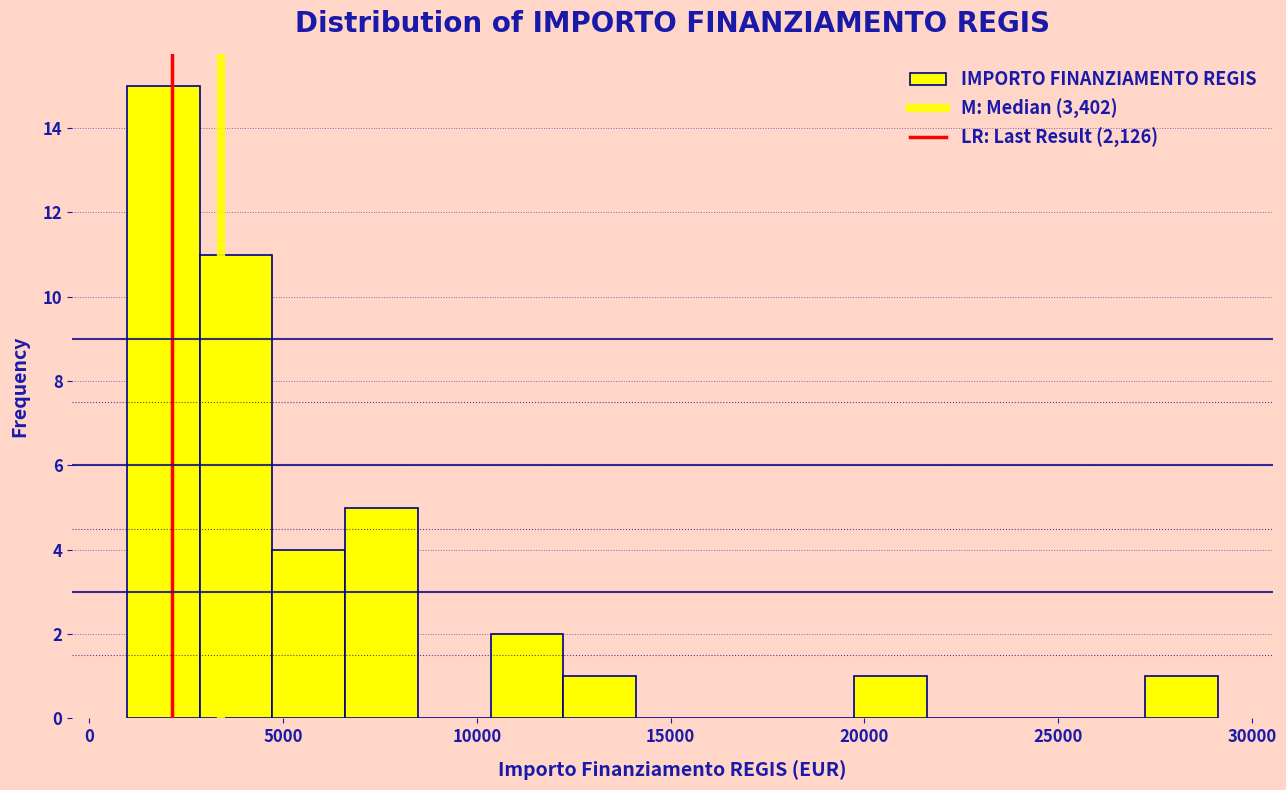

Around what value on the x-axis is the tallest bar? Give the approximate position of its centre, as read against the axis.

2000